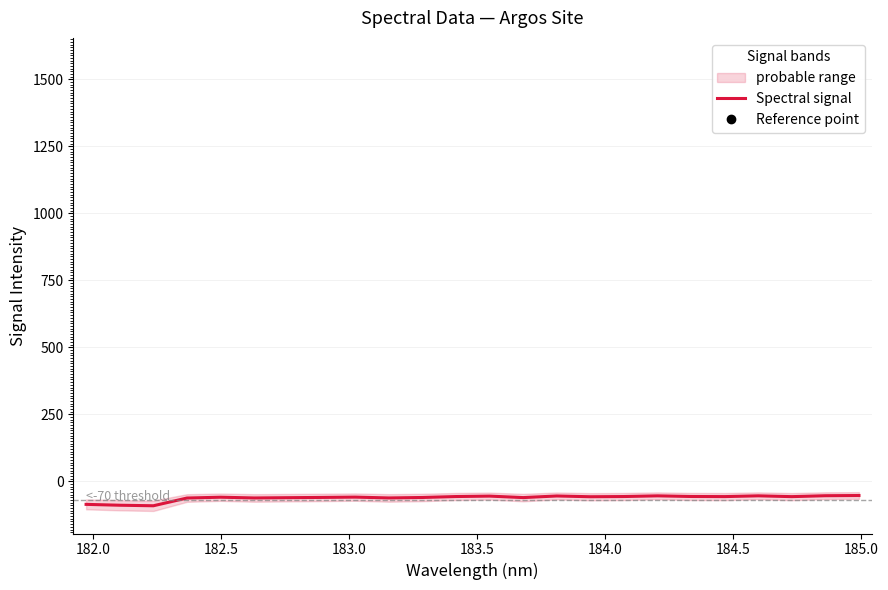

Does the chart display data point markers on the line(s)?

No